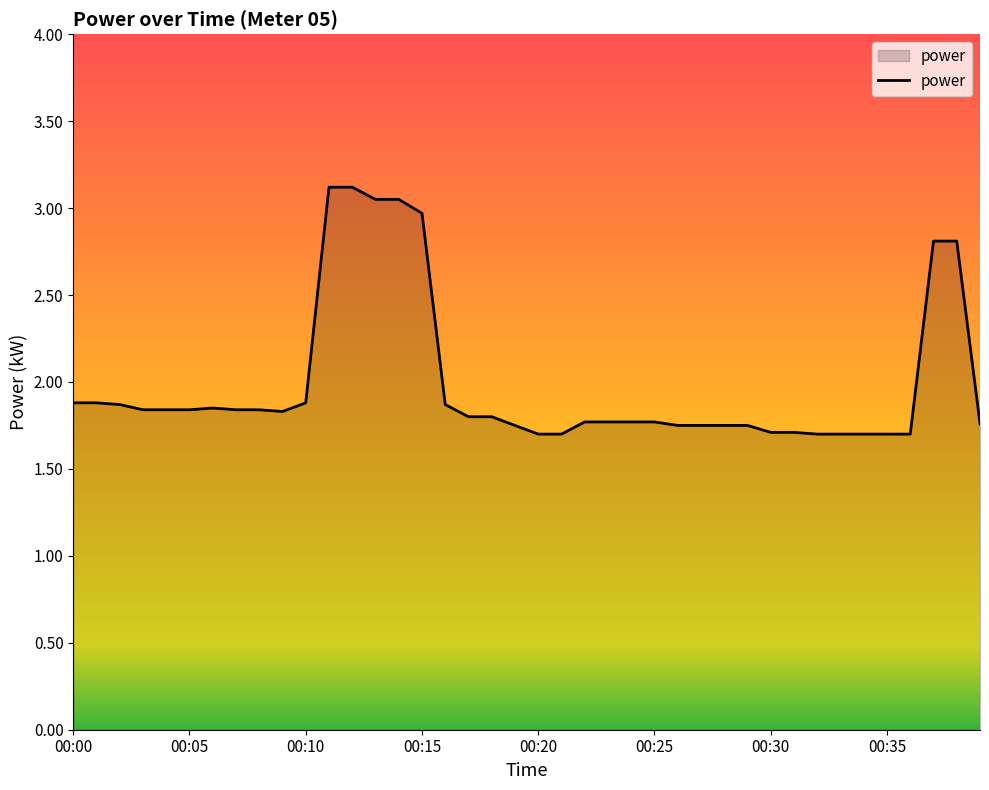

What is the greatest value displayed?

3.1